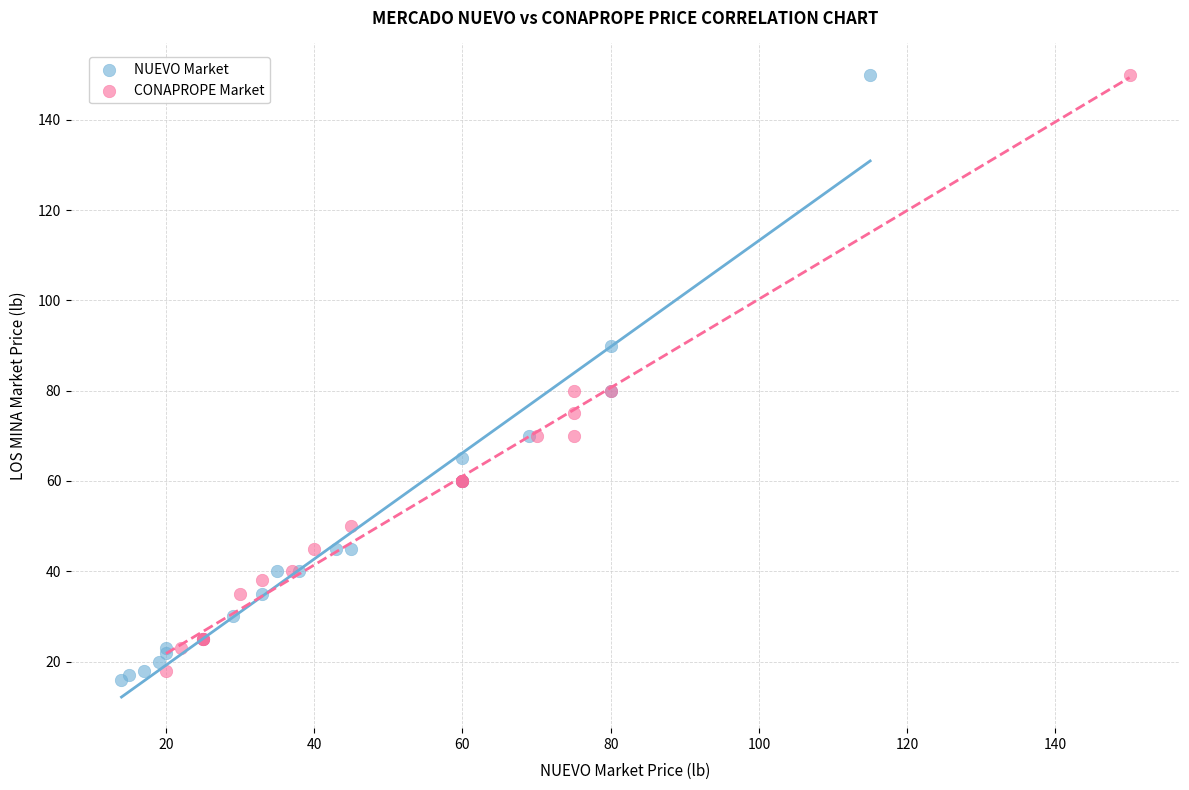

Which series has the largest Y range (max minus min)?

NUEVO Market